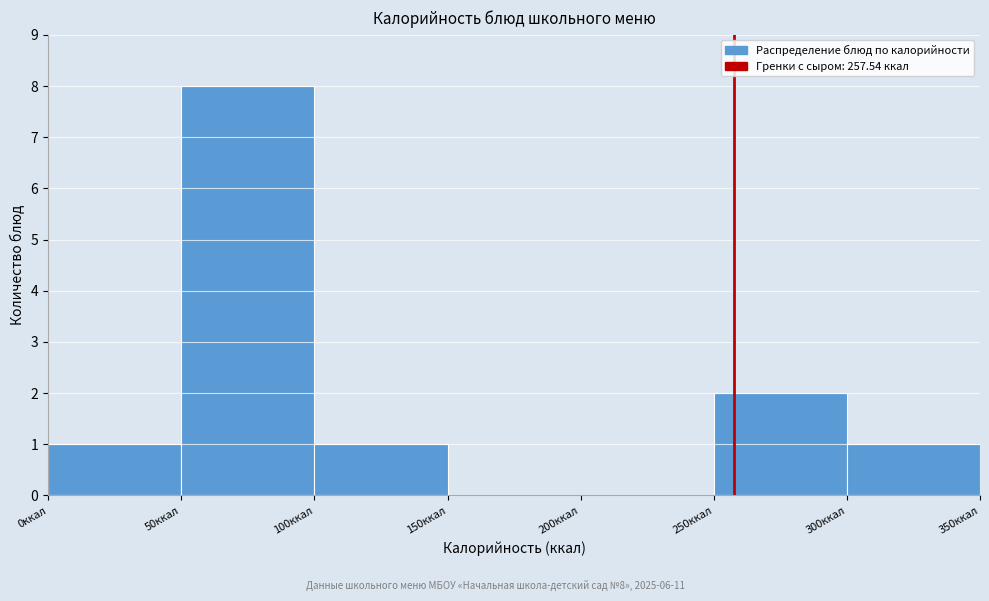

Which range on the x-axis has the tallest bar?

50 to 100